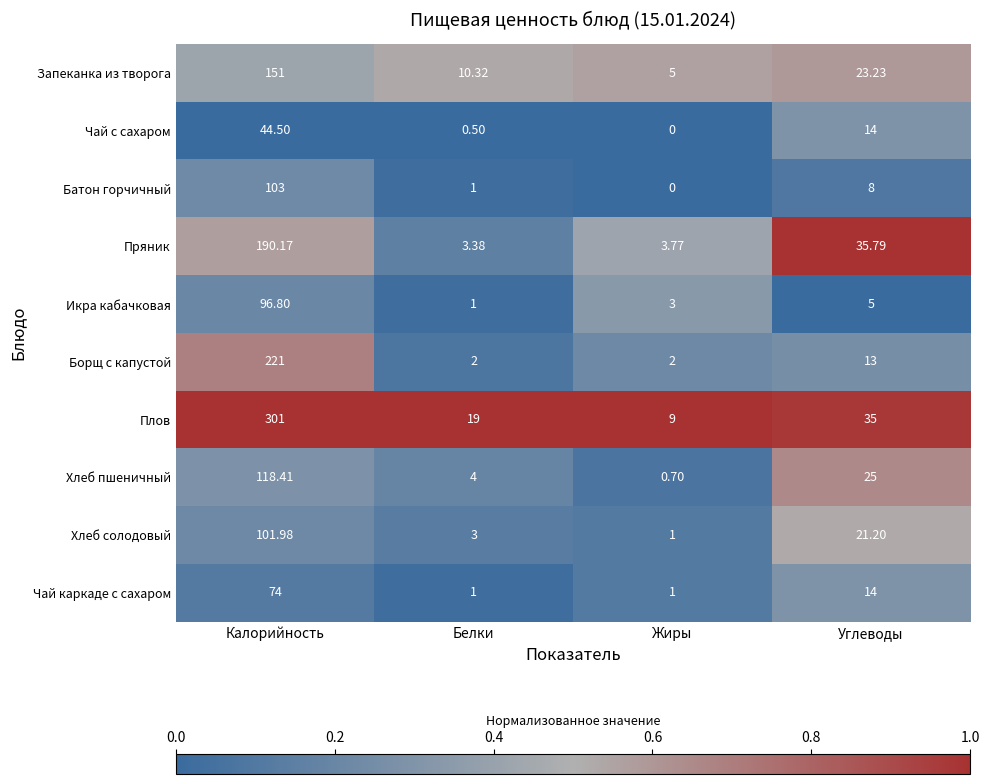

At which label is Хлеб пшеничный closest to 59?

Углеводы